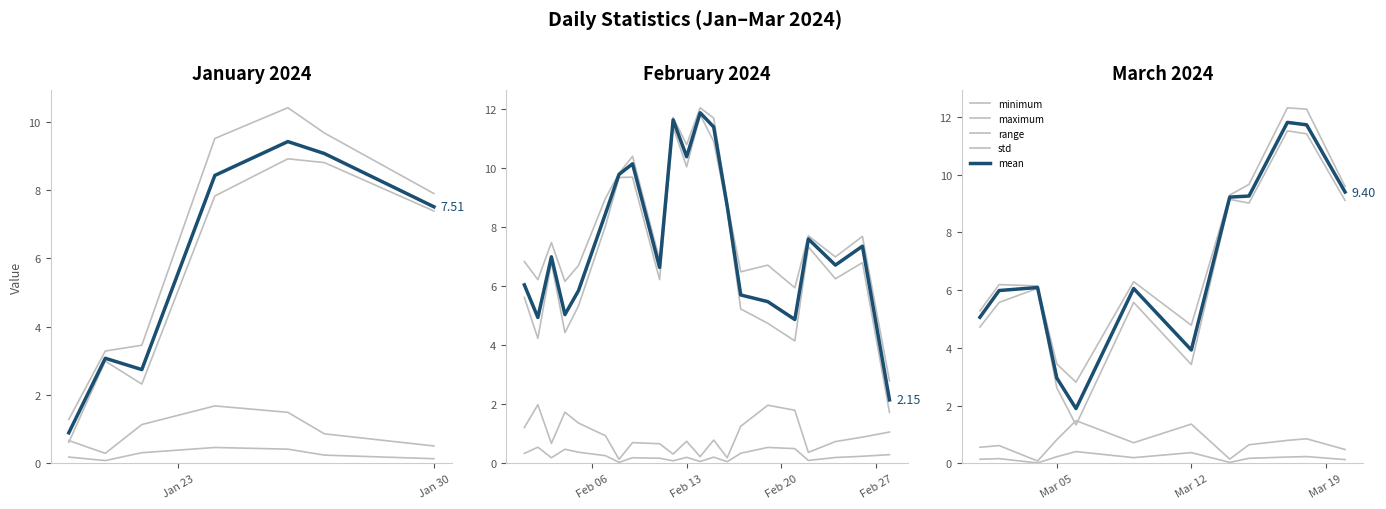

True or false: minimum and mean intersect in this chart.

False